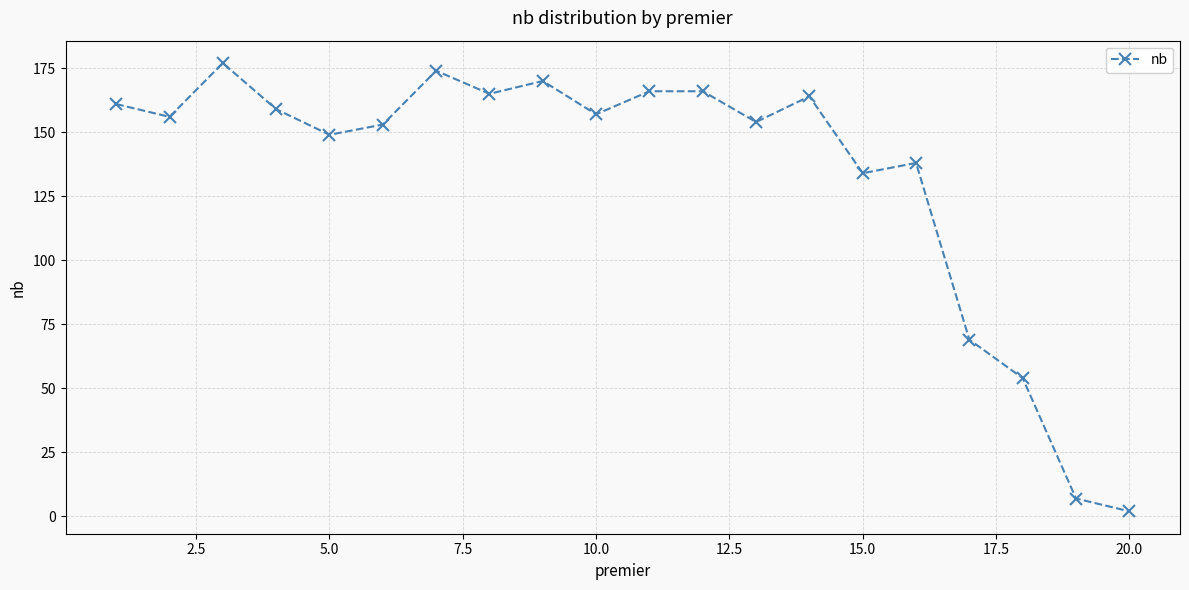

True or false: the data has more than 0 interior local peaks.

True